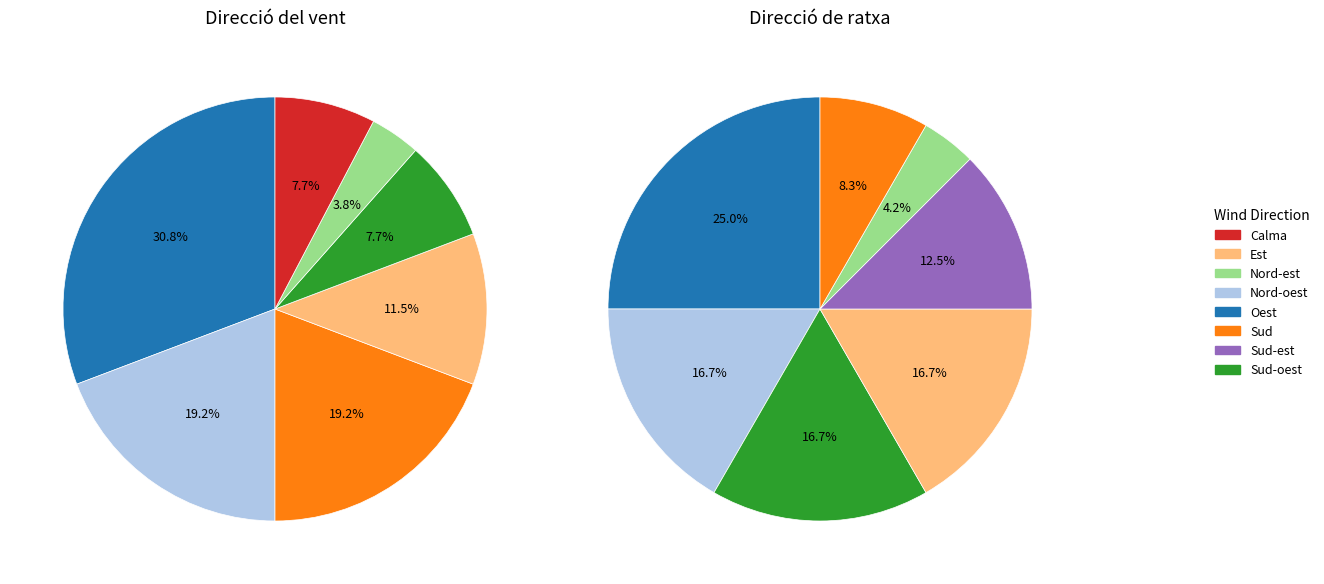

Which has a higher value, Calma or Nord-oest?

Nord-oest